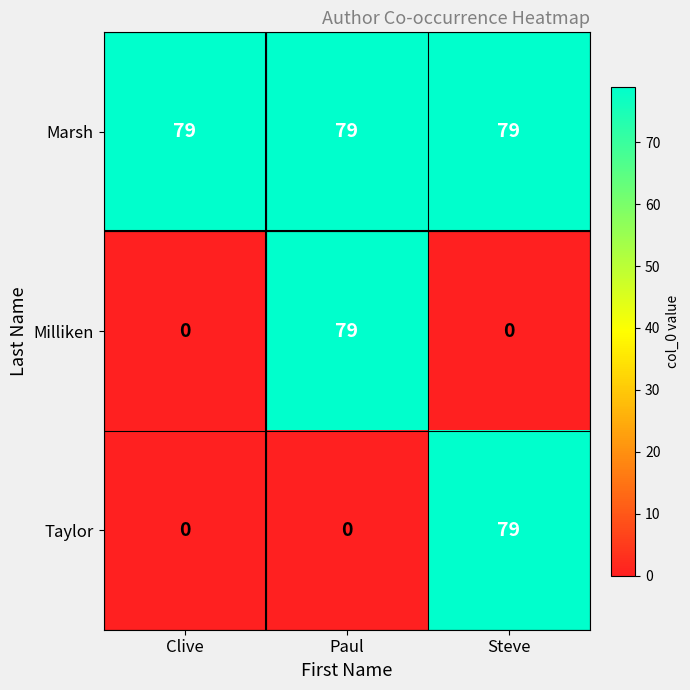

Is it true that Marsh equals 79 at Steve?

True